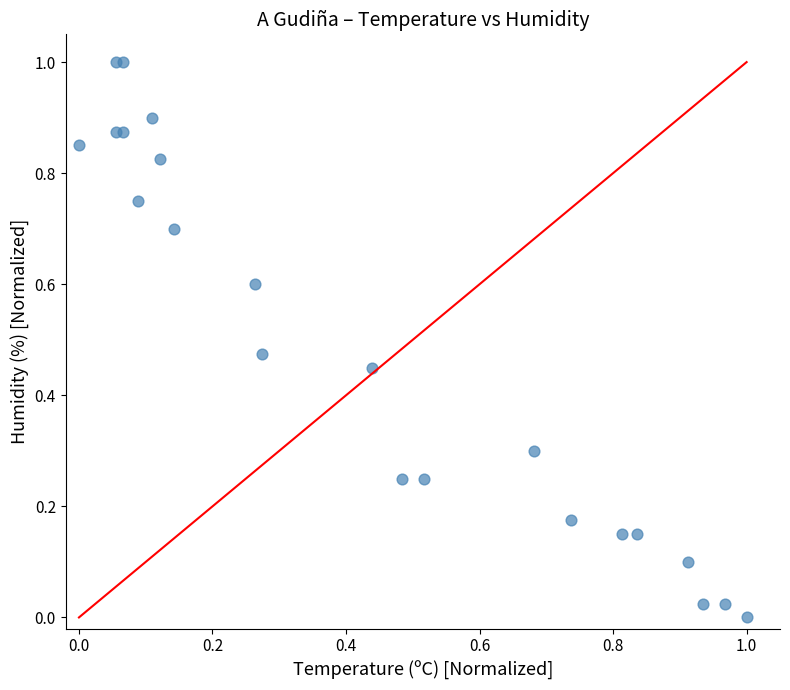

What is the range of Y values (max minus min)?

1.0